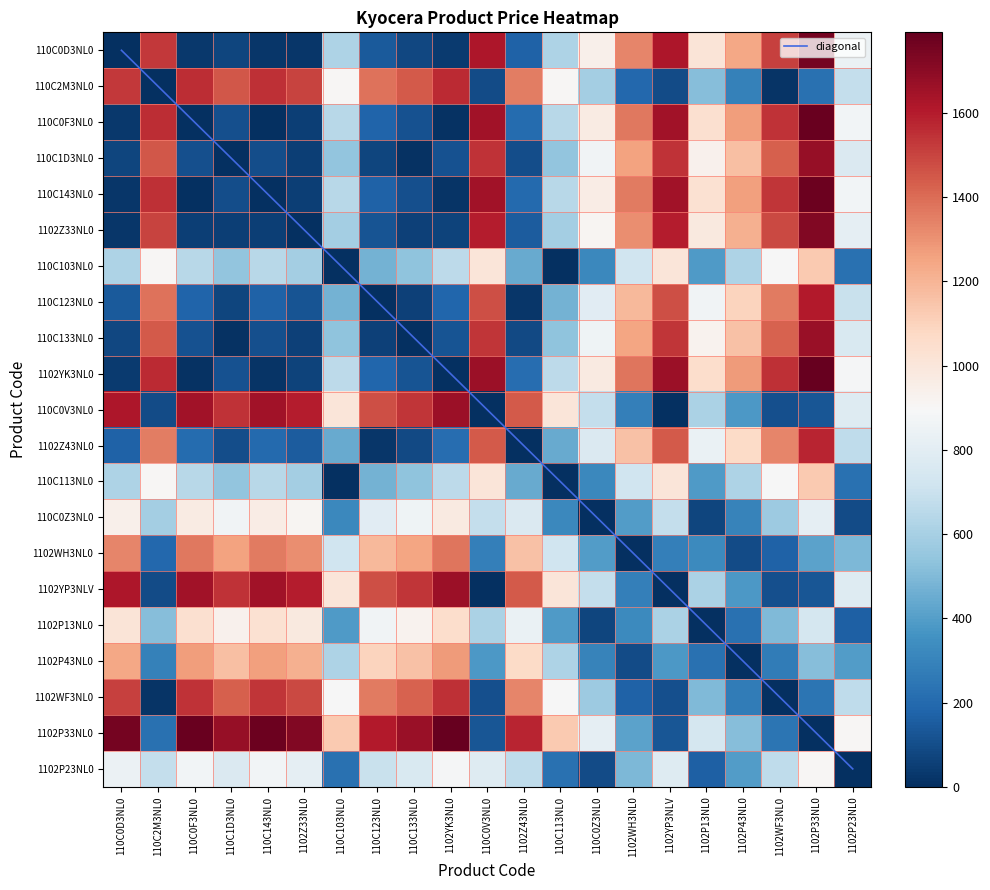

At how many categories does at least one series exceed 687?

21